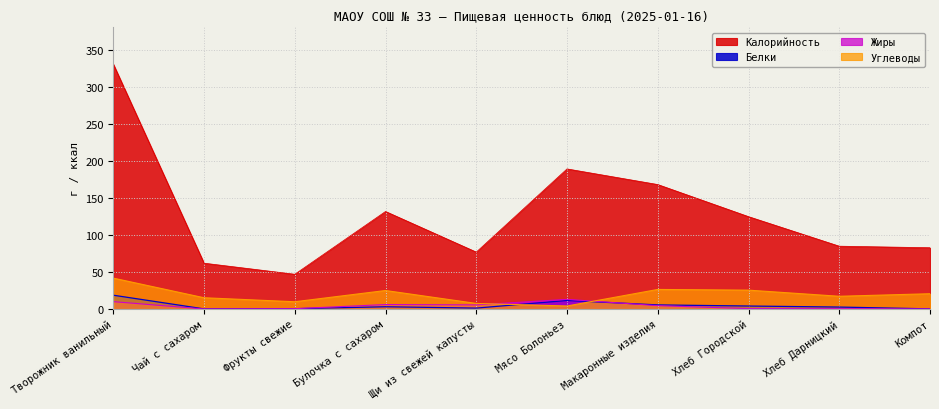

What are all the series names shown in the legend?

Калорийность, Белки, Жиры, Углеводы